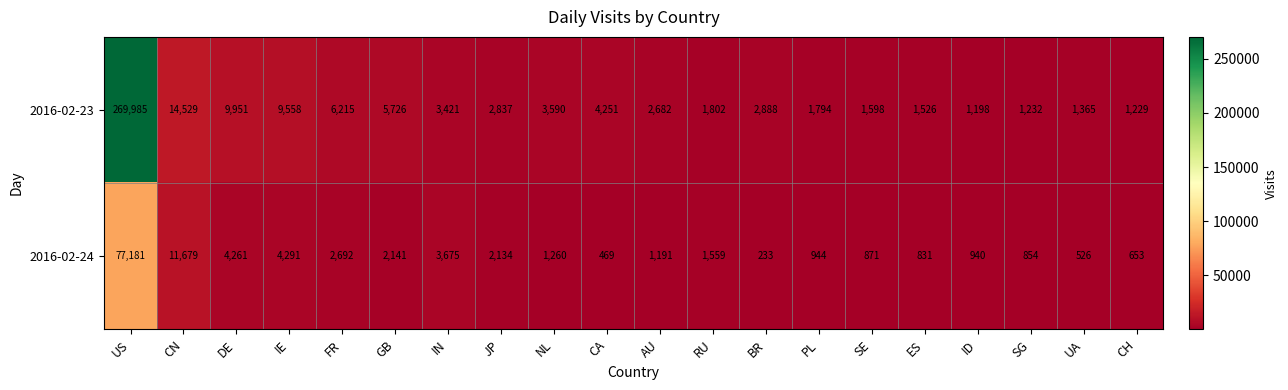

Which category has the lowest value in the 2016-02-23 series?

ID